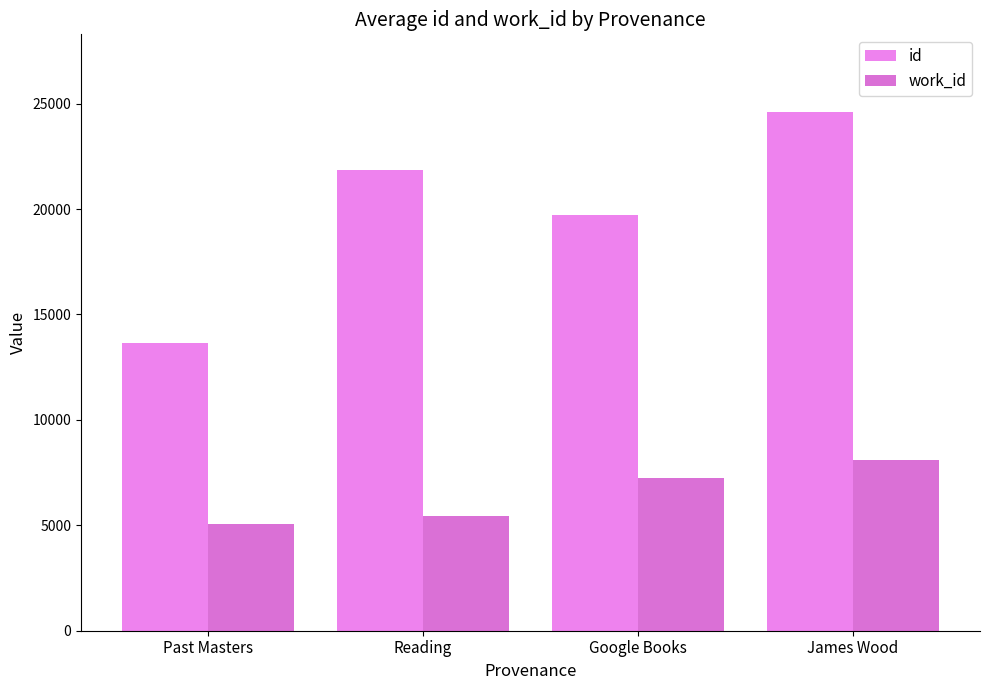

How many work_id values are between 5425 and 8076?

3